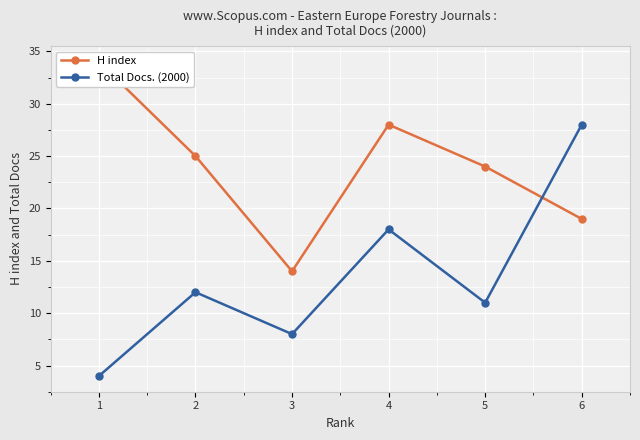

At which category does the chart reach its peak across all series?

1